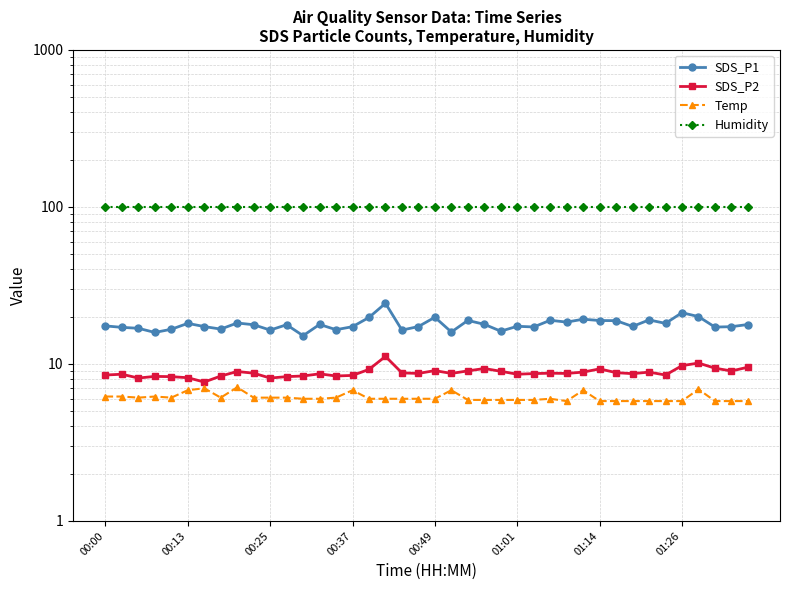

True or false: Humidity and SDS_P1 cross at least once.

False